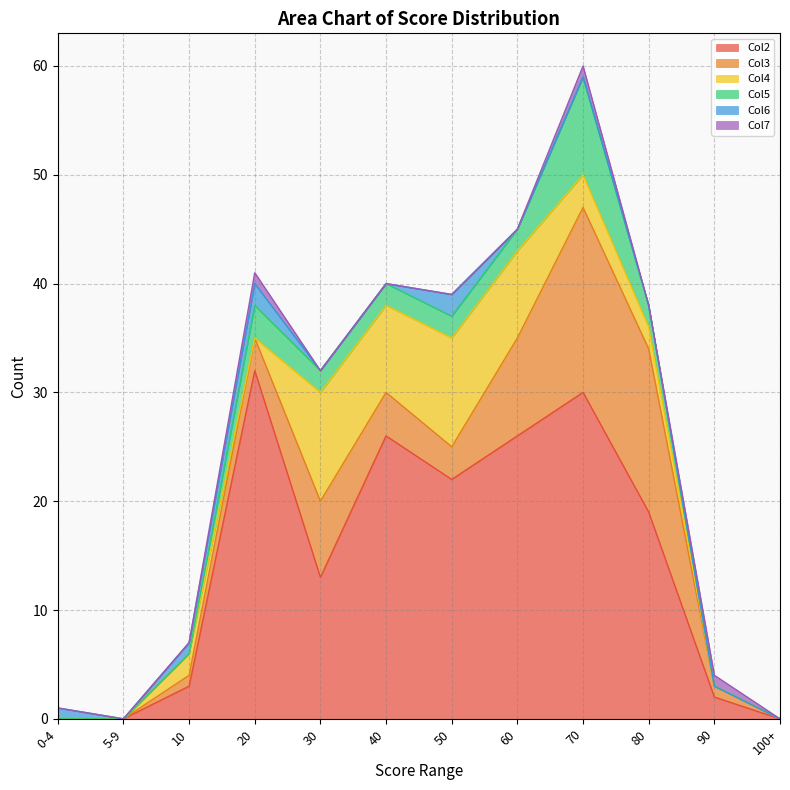

In Col5, how many points are higher than both neighbors (excluding endpoints)?

2